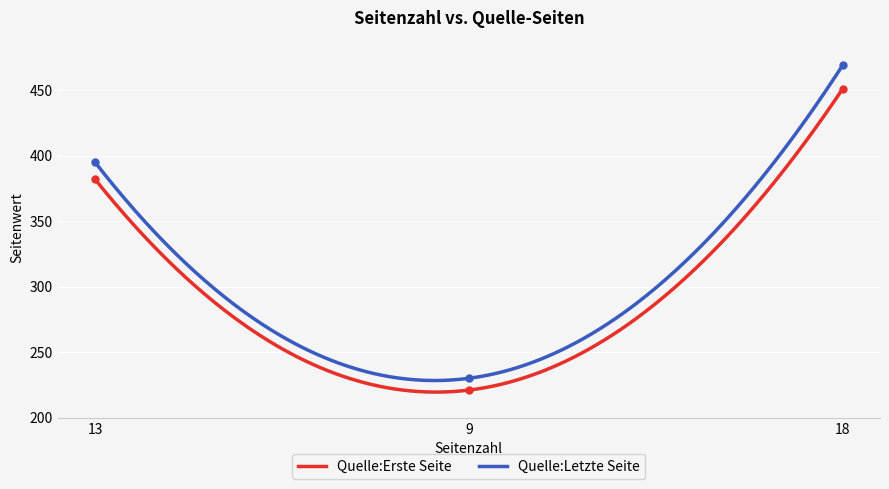

Count the Quelle:Erste Seite values in the range 221 to 451.

3